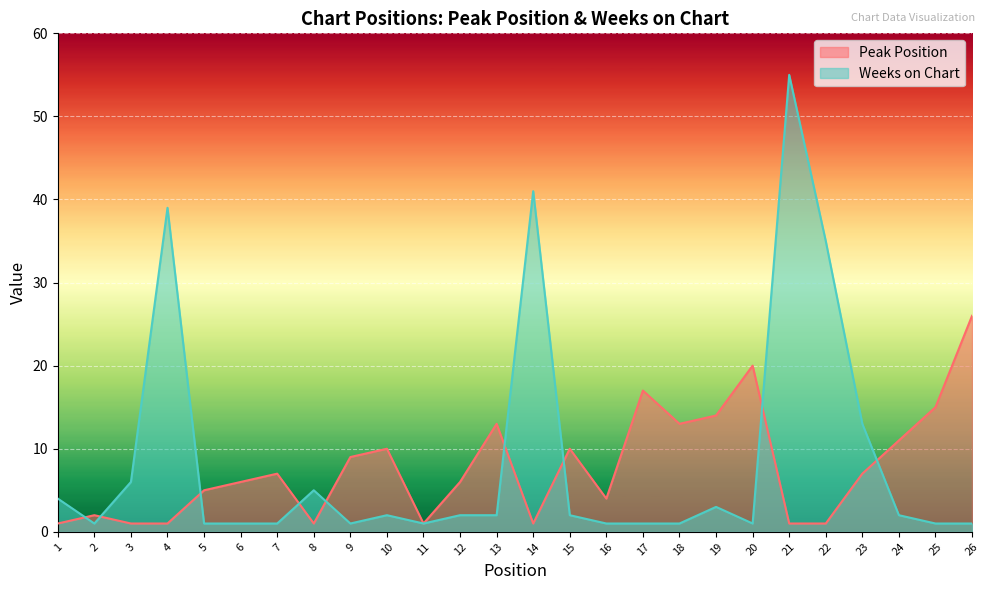

How many data points in Weeks on Chart are above 2?

9